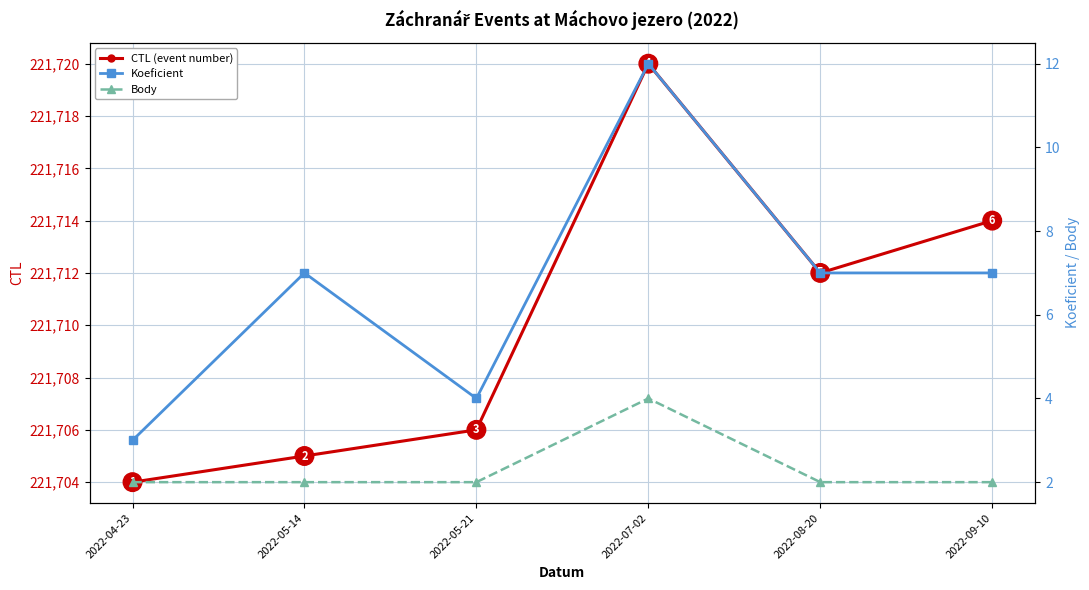

What is the greatest value displayed?

221720